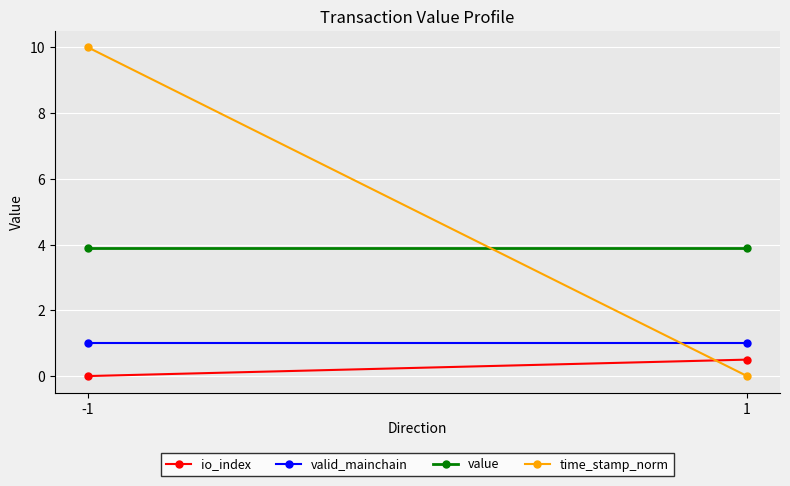

What is the sum of the value values at -1 and 1?

7.8